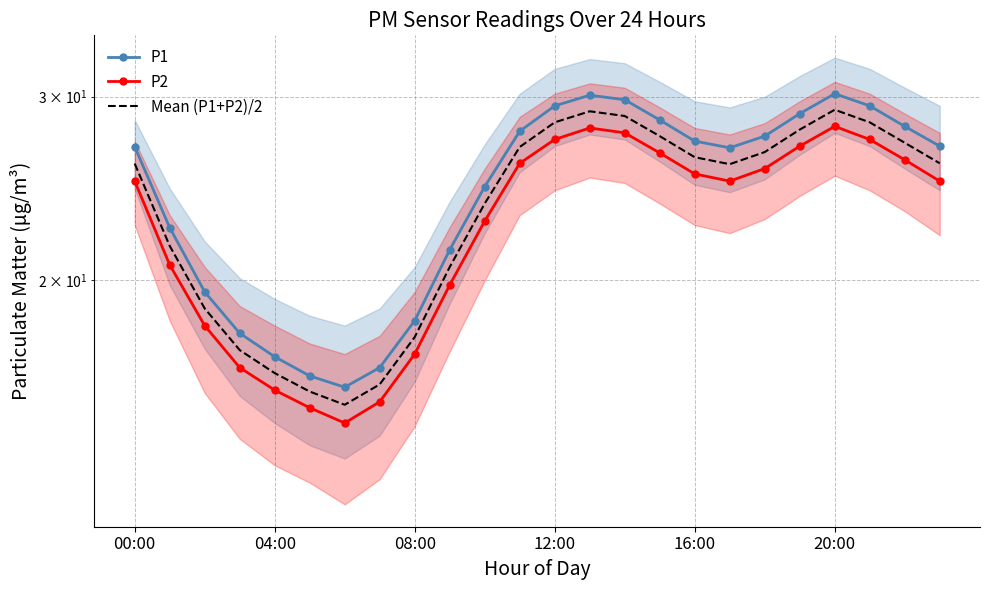

How many lines are shown in the chart?

3